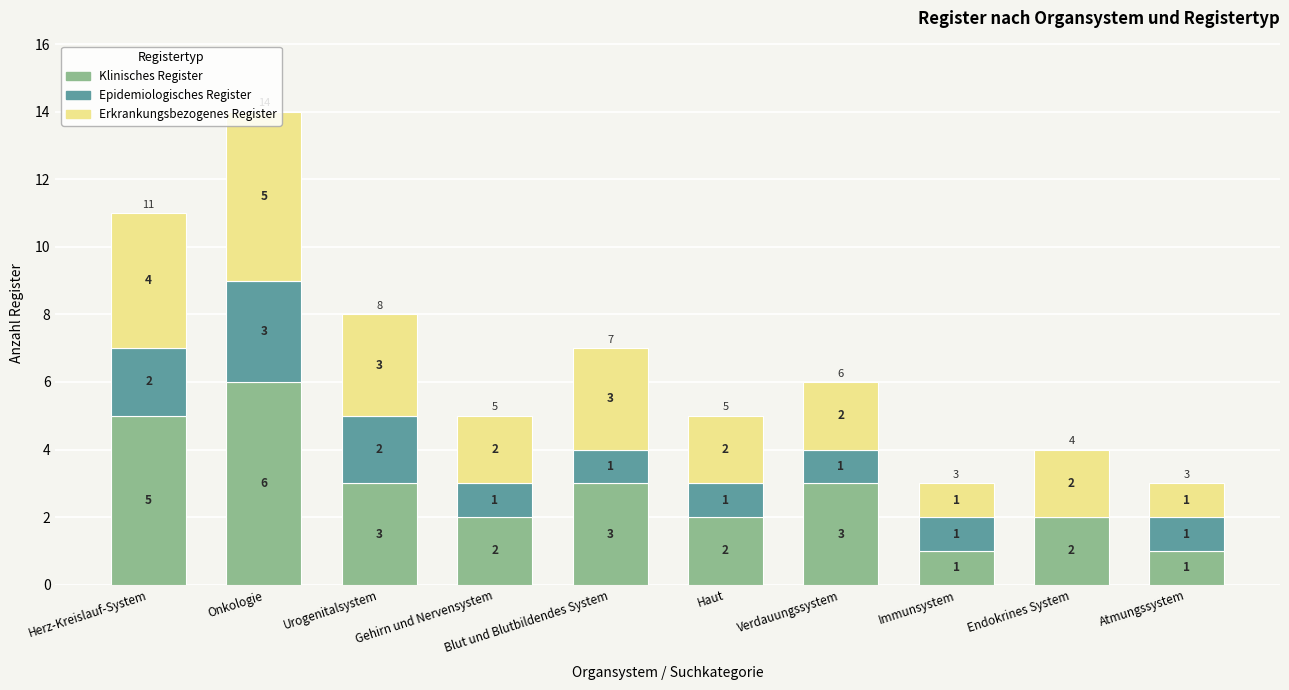

What are all the series names shown in the legend?

Klinisches Register, Epidemiologisches Register, Erkrankungsbezogenes Register